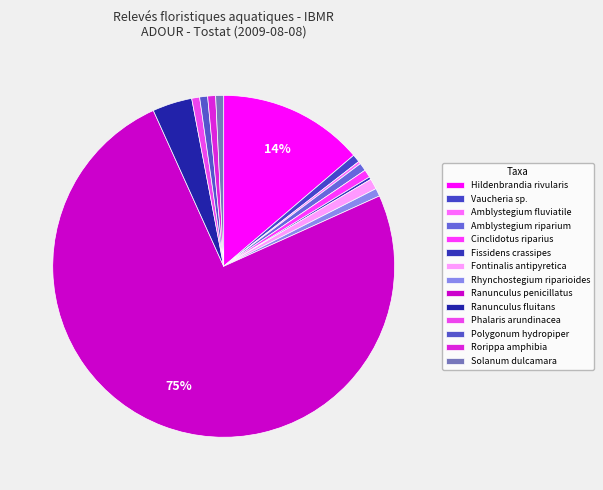

How many segments does this pie chart have?

14